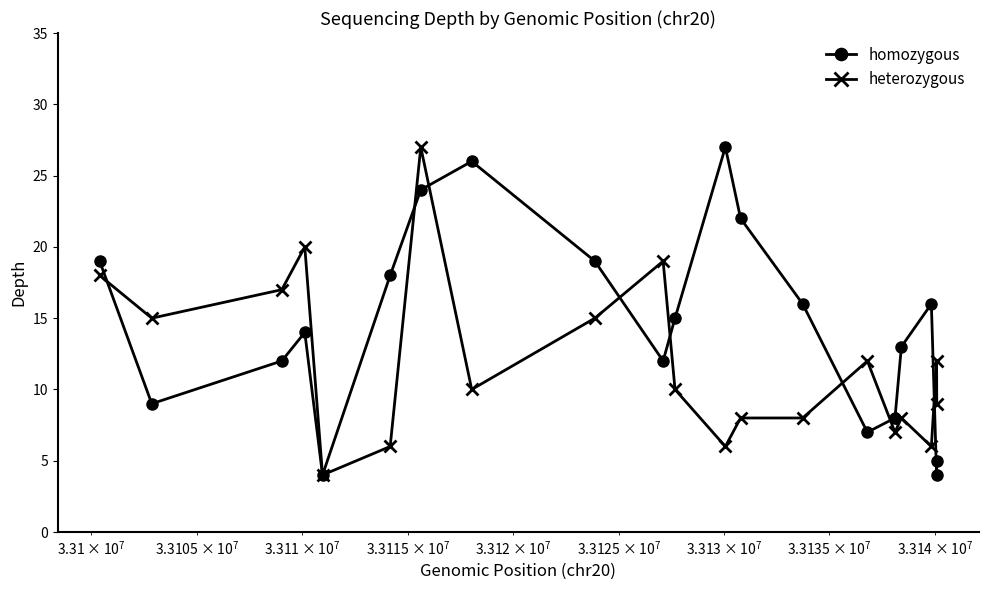

How many categories are shown in the chart?

20